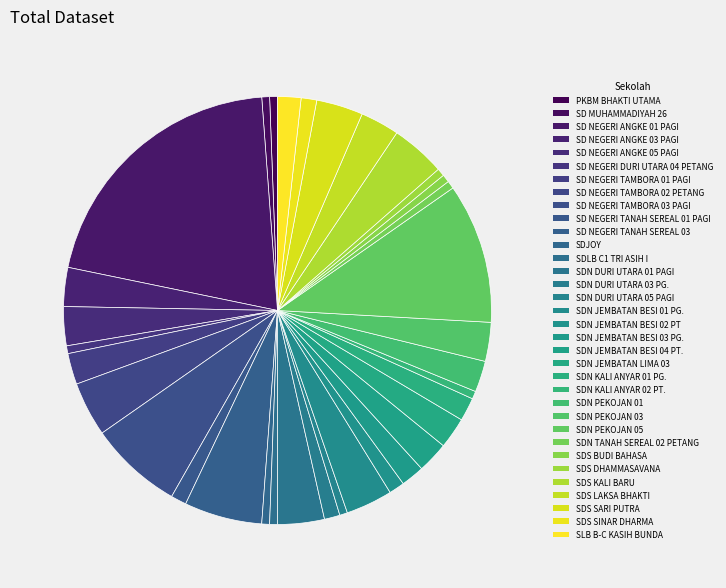

How many slices are in this pie chart?

34